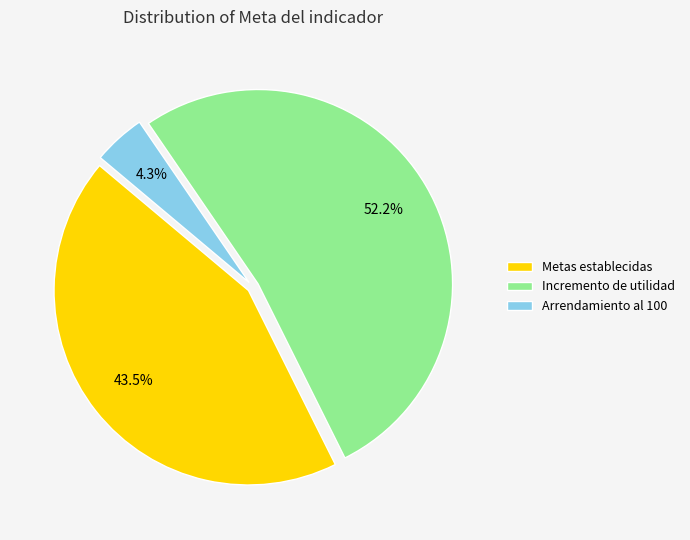

To the nearest percent, what percentage of the pie is Arrendamiento al 100?

4%